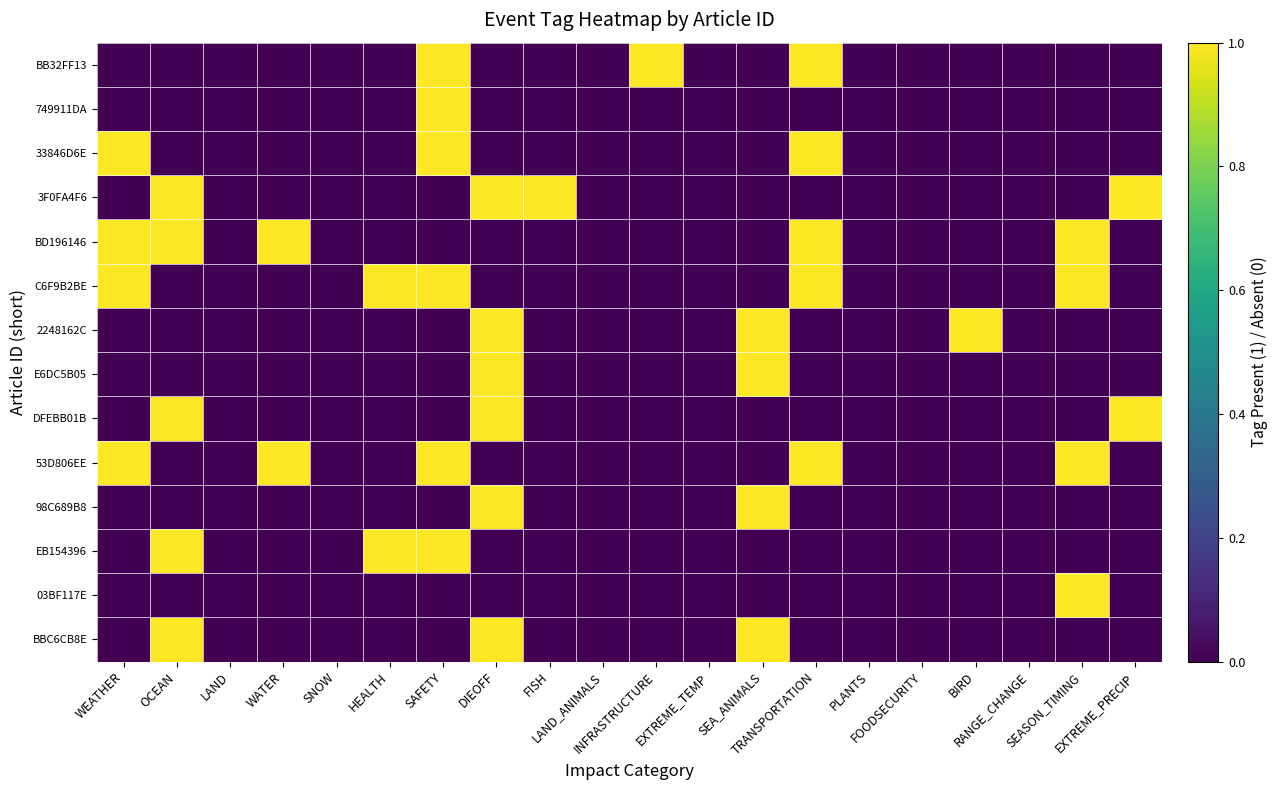

At INFRASTRUCTURE, list the series in order from largest to smallest.

BB32FF13, 749911DA, 33846D6E, 3F0FA4F6, BD196146, C6F9B2BE, 2248162C, E6DC5B05, DFEBB01B, 53D806EE, 98C689B8, EB154396, 03BF117E, BBC6CB8E